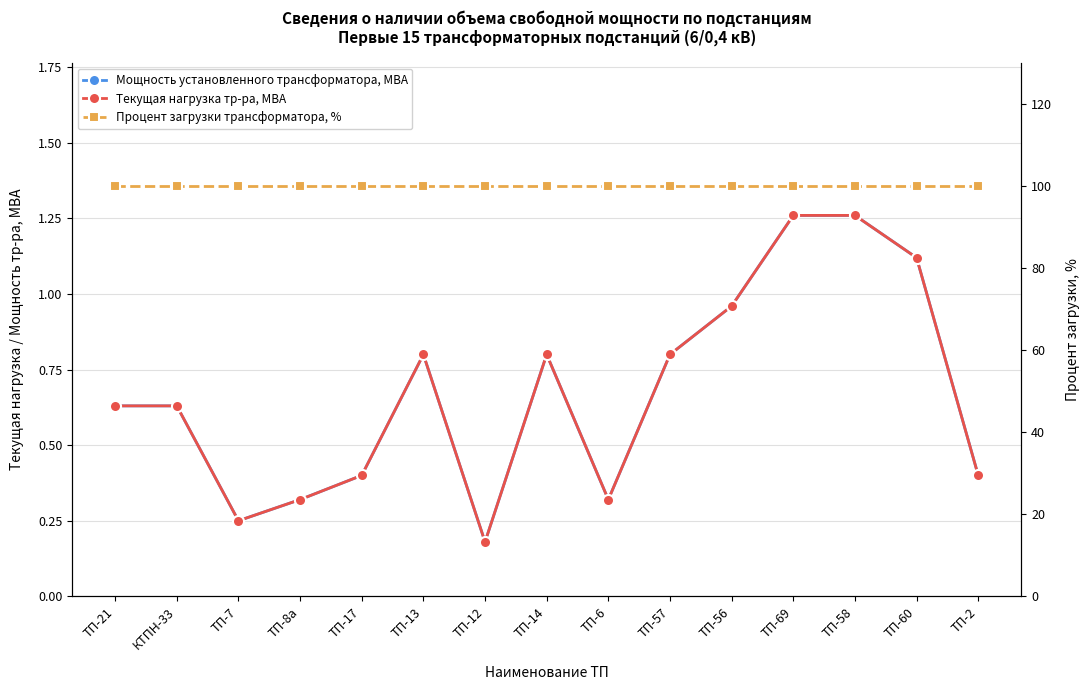

Does the chart display data point markers on the line(s)?

Yes